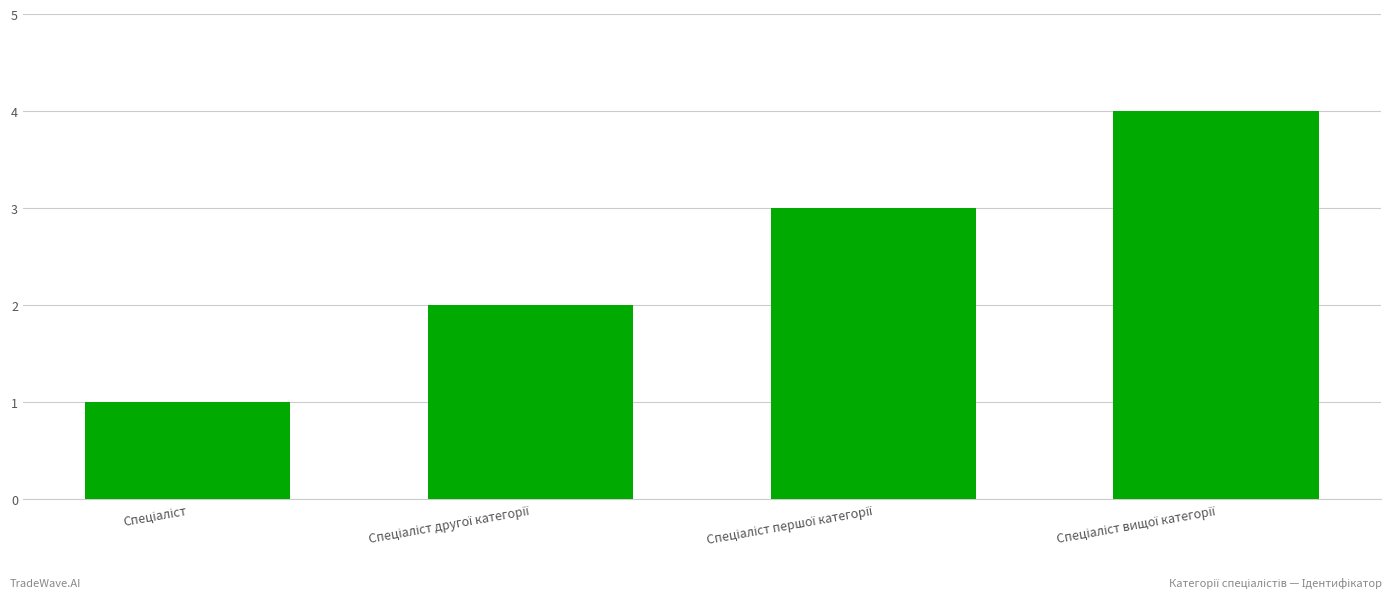

What is the difference between the second highest and minimum values?

2